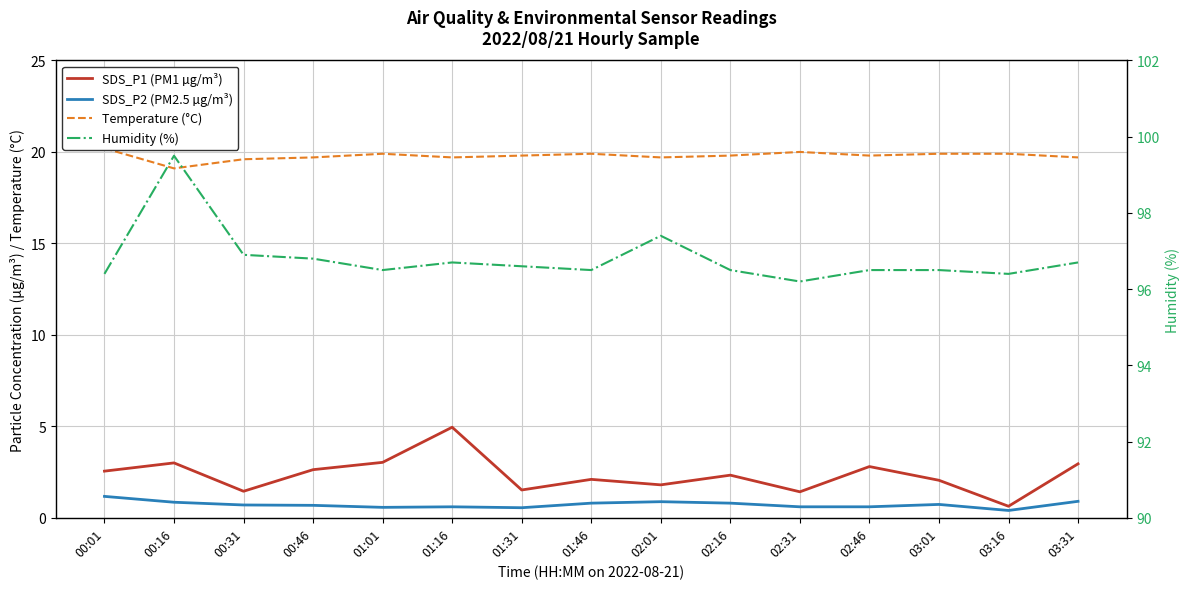

What are all the series names shown in the legend?

SDS_P1 (PM1 µg/m³), SDS_P2 (PM2.5 µg/m³), Temperature (°C), Humidity (%)